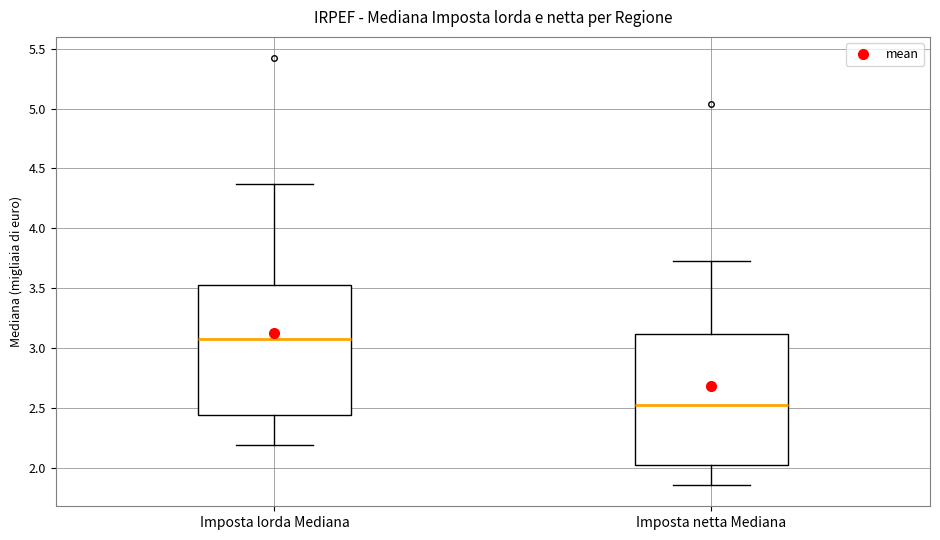

Which box's median line is the lowest?

Imposta netta Mediana